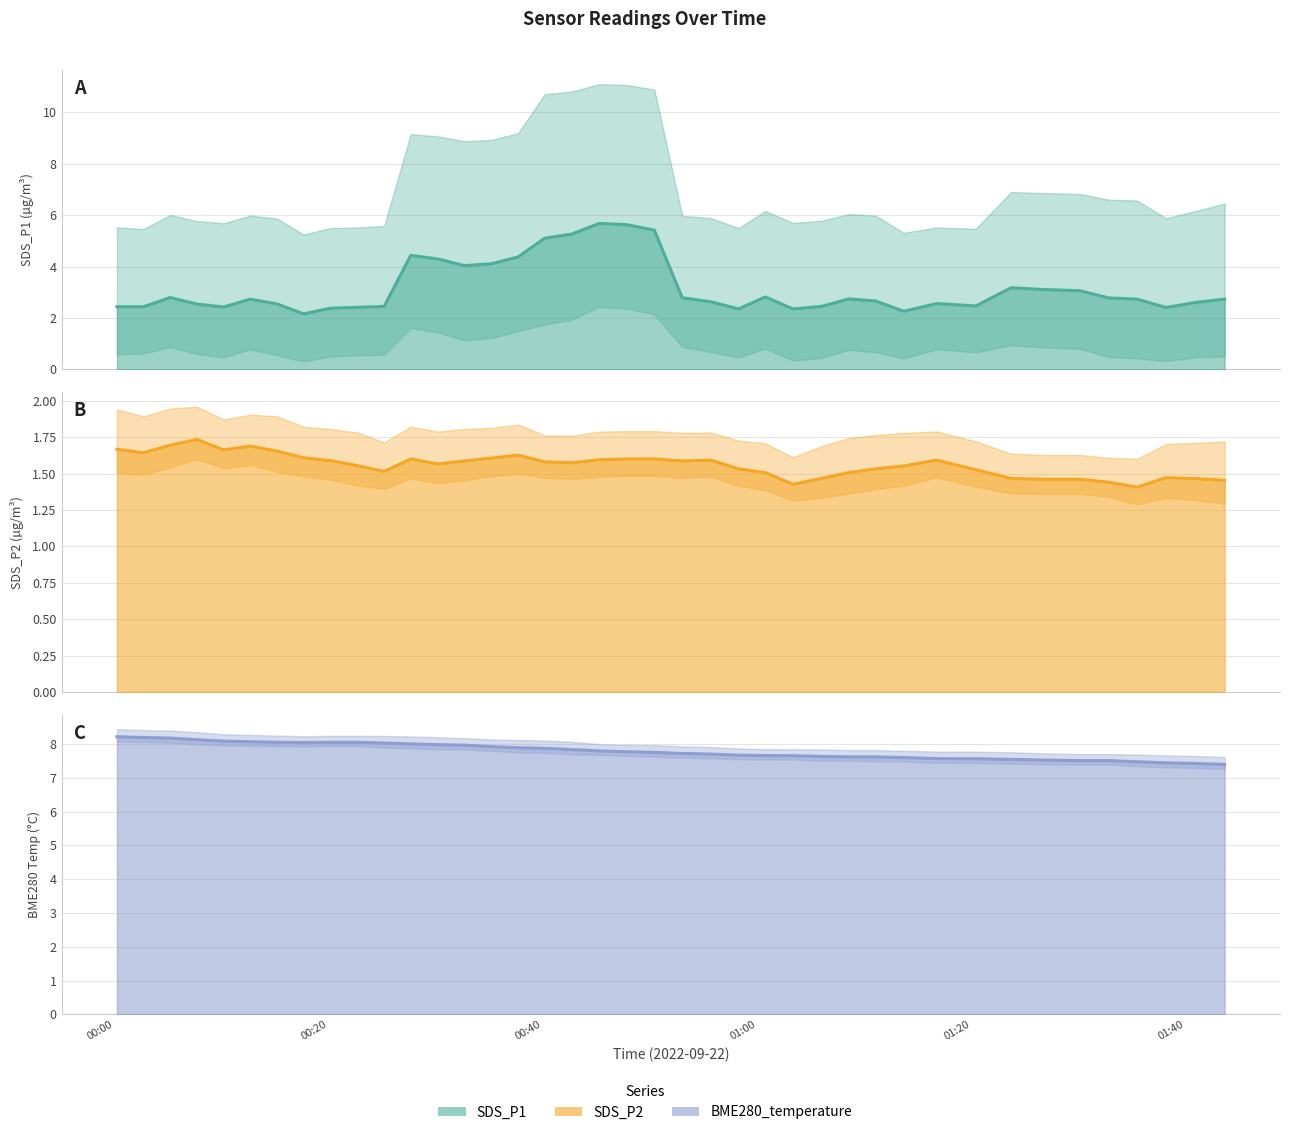

True or false: SDS_P2 and BME280_temperature intersect in this chart.

False